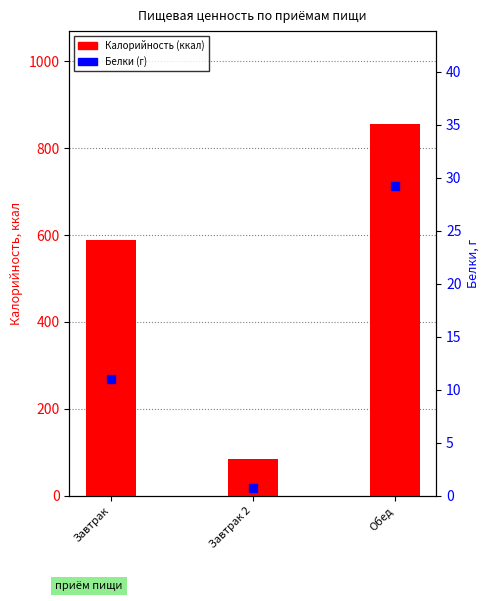

Which series has the largest total across all categories?

Калорийность (ккал)